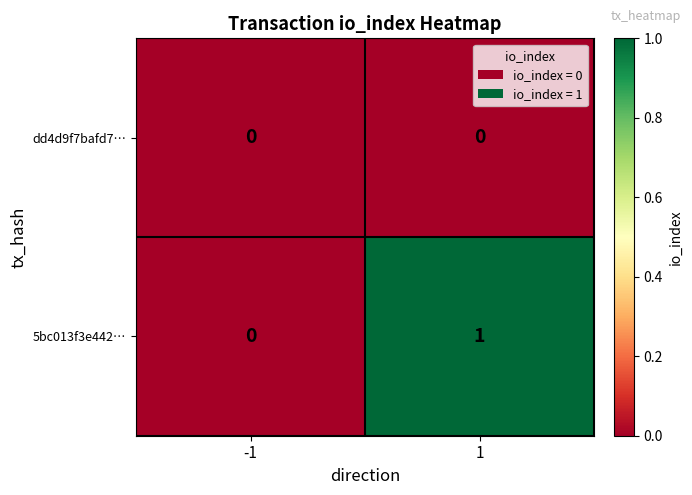

List the series in order of their peak value, lowest first.

dd4d9f7bafd7…, 5bc013f3e442…